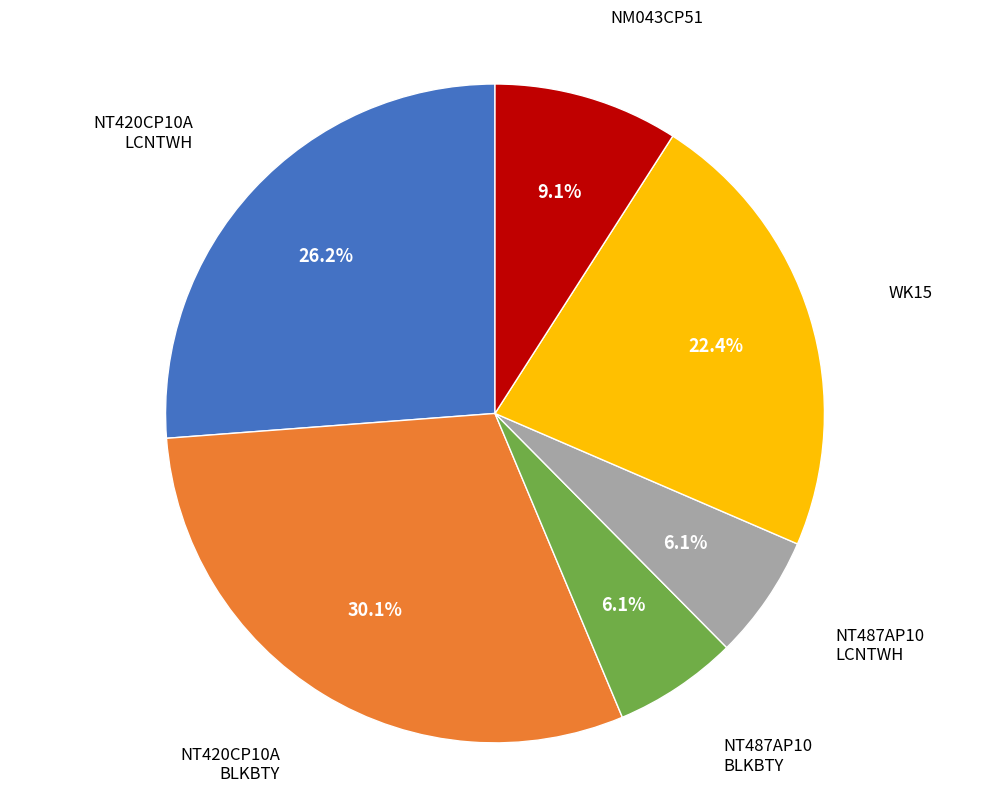

To the nearest percent, what is the average slice percentage?

17%